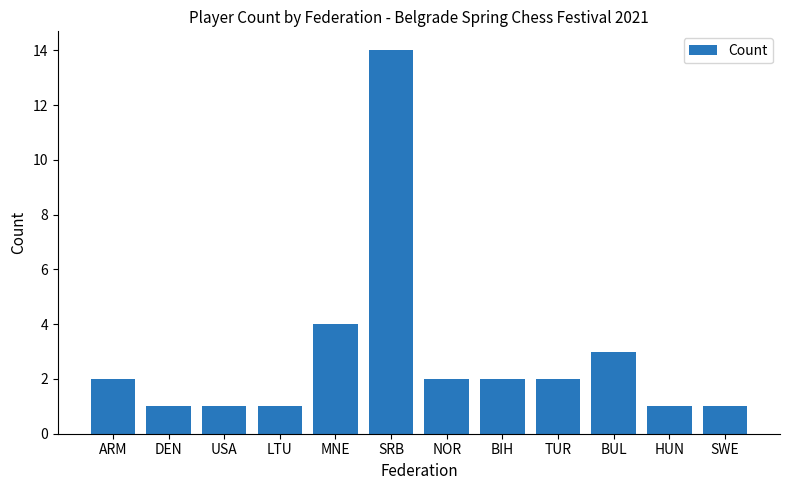

True or false: the data shows 3 at NOR.

False